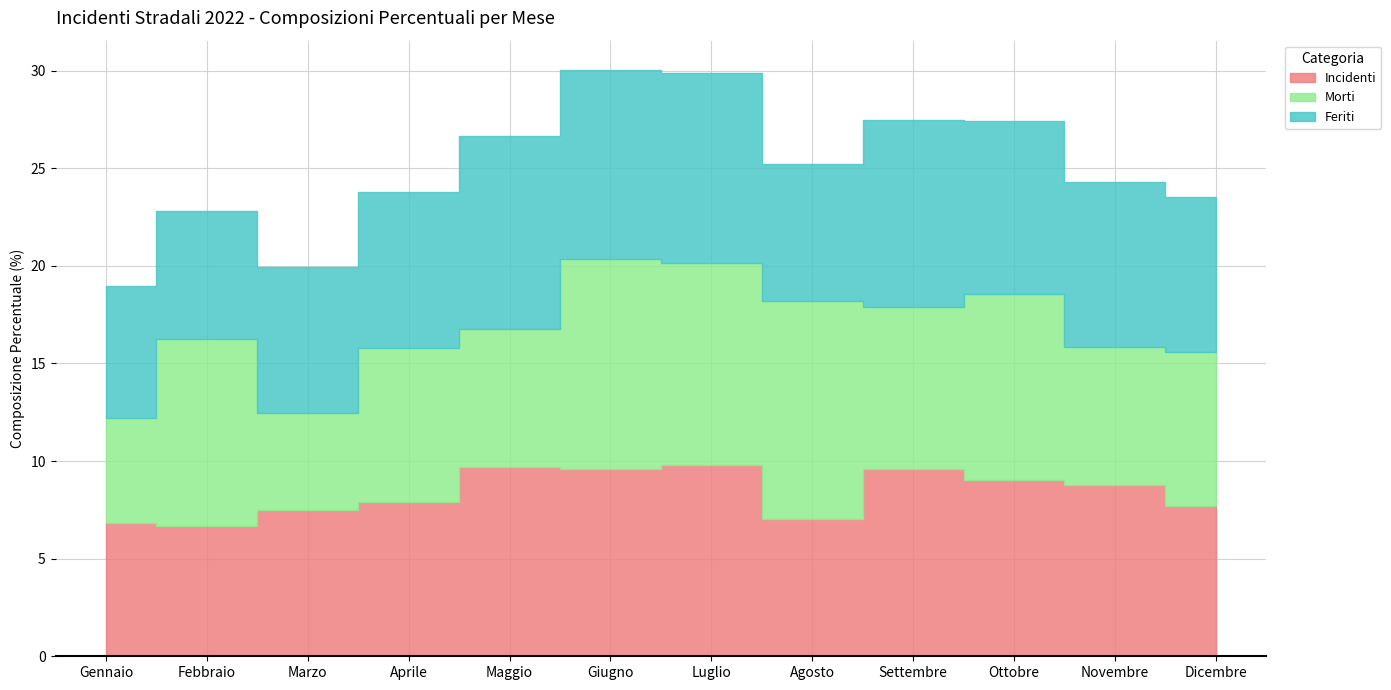

True or false: Incidenti has a value of 6.7 at Febbraio.

True